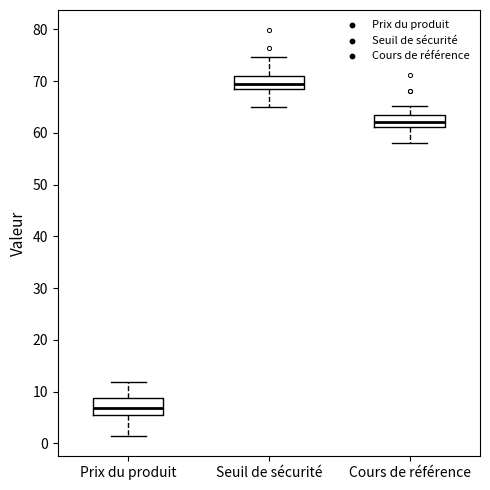

Which box's median line is the lowest?

Prix du produit